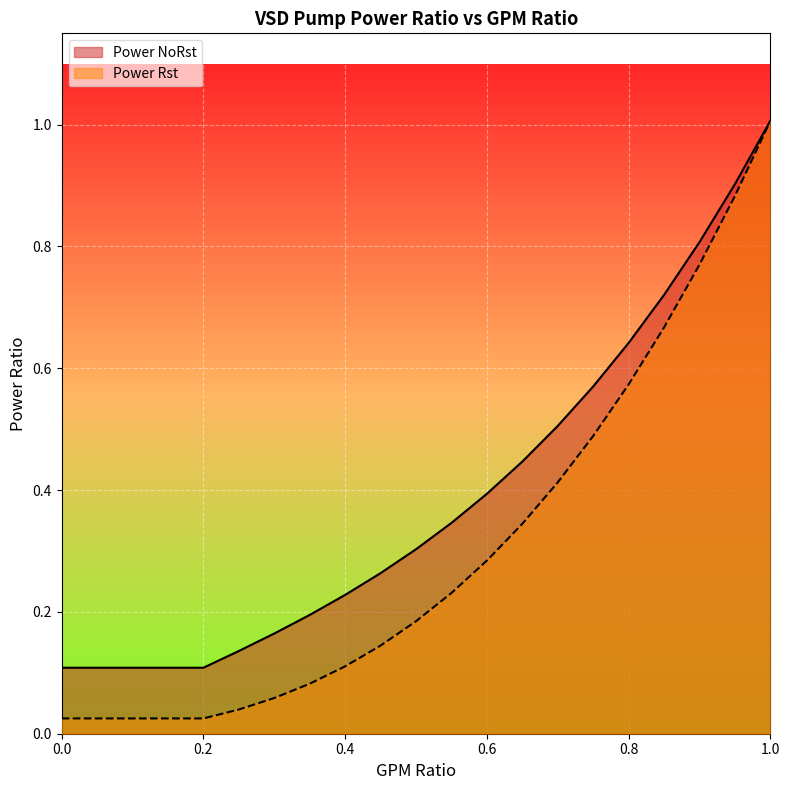

List the series in order of their overall mean, highest first.

Power NoRst, Power Rst